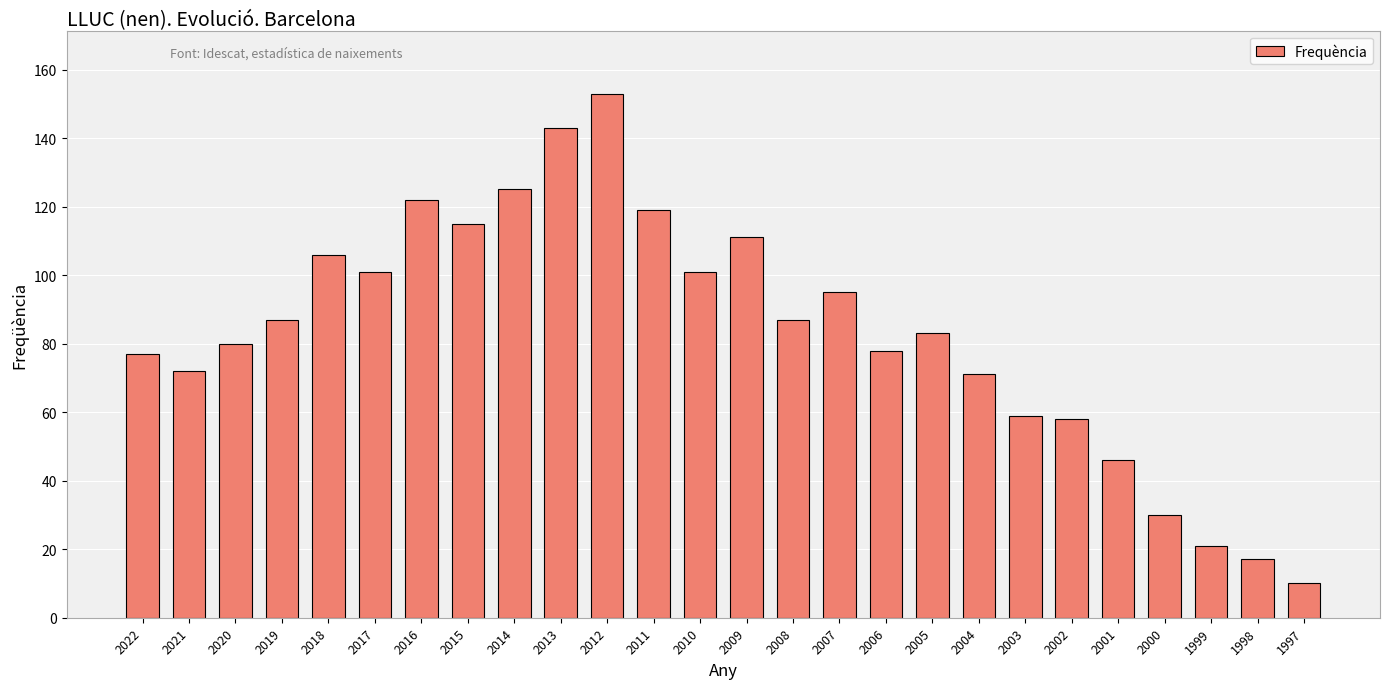

What is the maximum value shown in the chart?

153